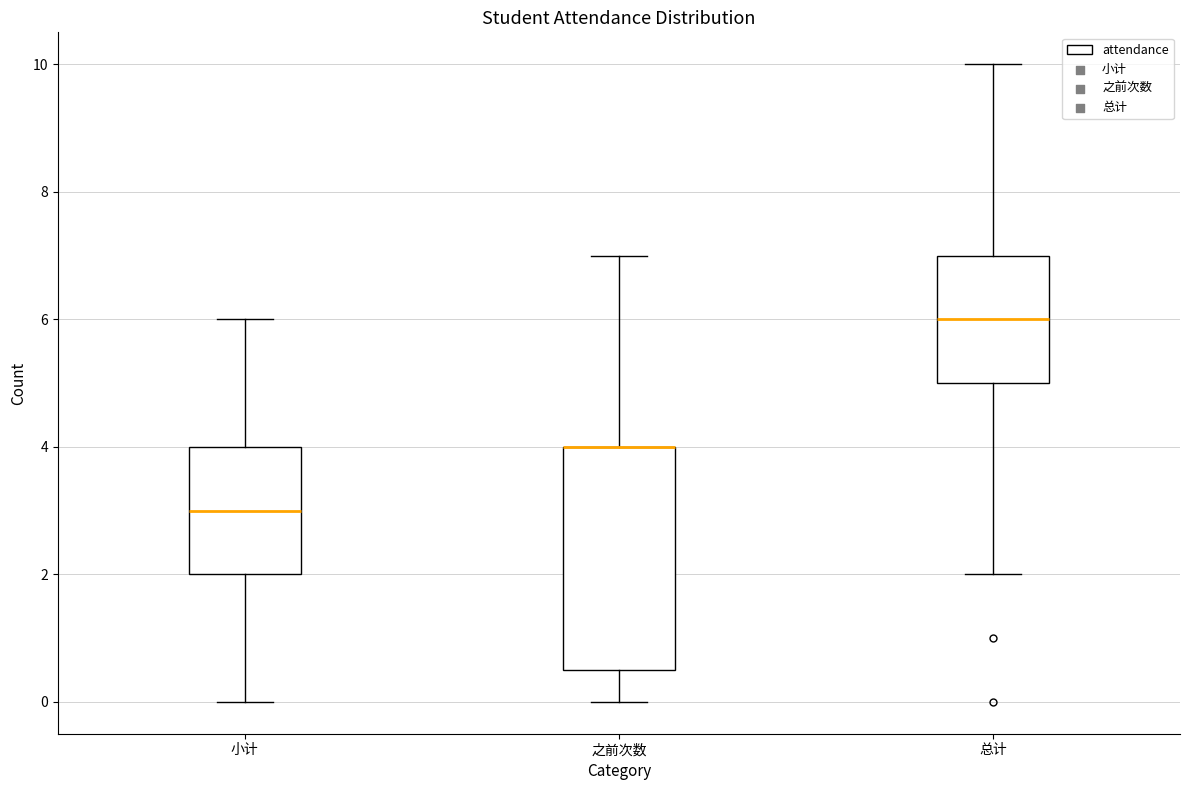

Comparing the boxes themselves (not the whiskers), which one is the tallest?

之前次数